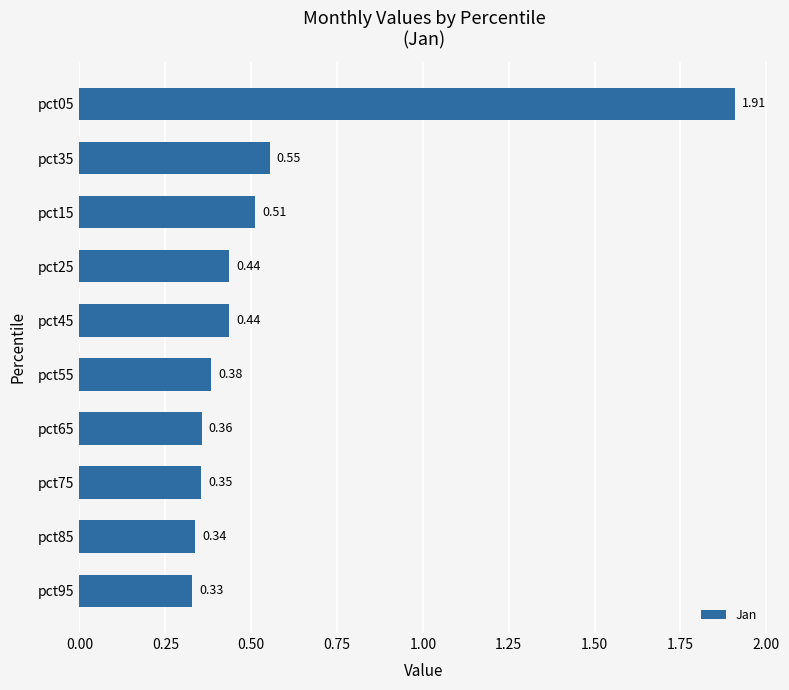

Which has a higher value, pct55 or pct35?

pct35